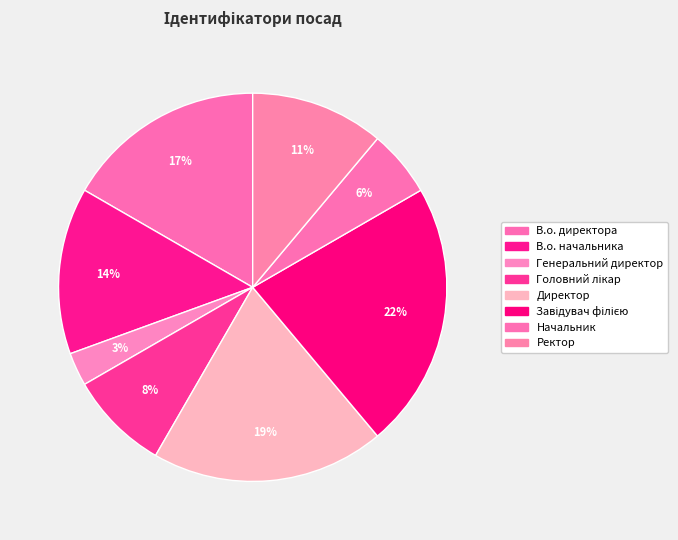

How many segments does this pie chart have?

8